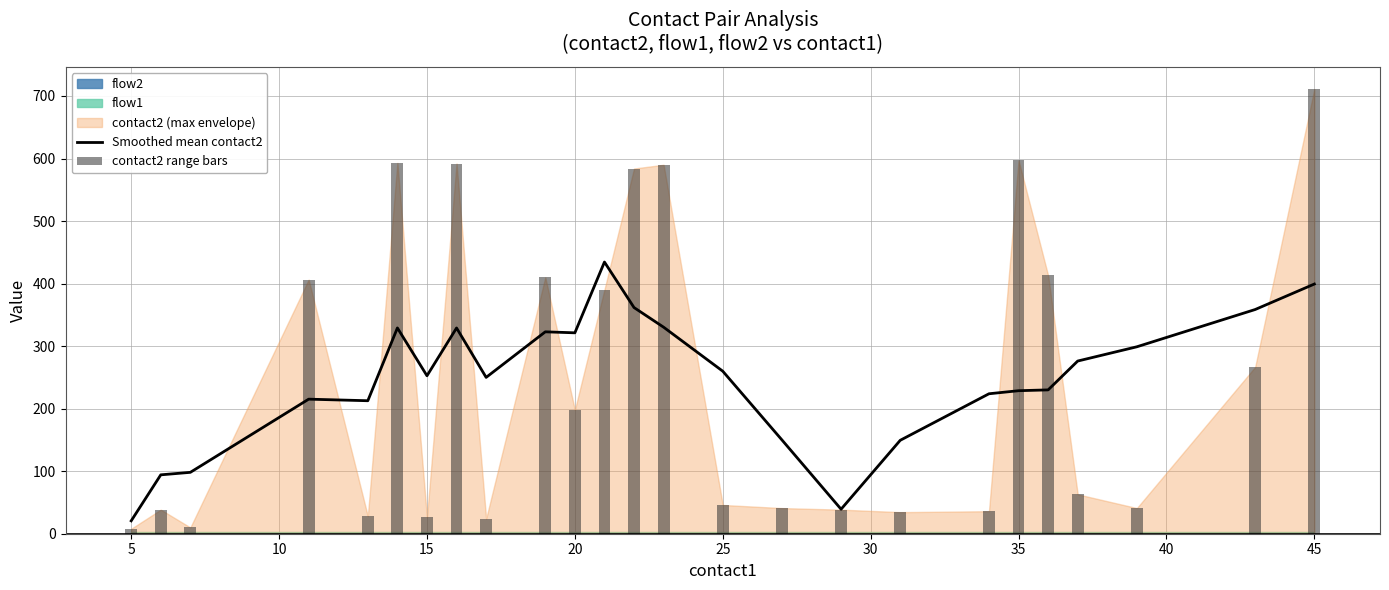

The value of Smoothed mean contact2 at 35 is 140.5. True or false?

False